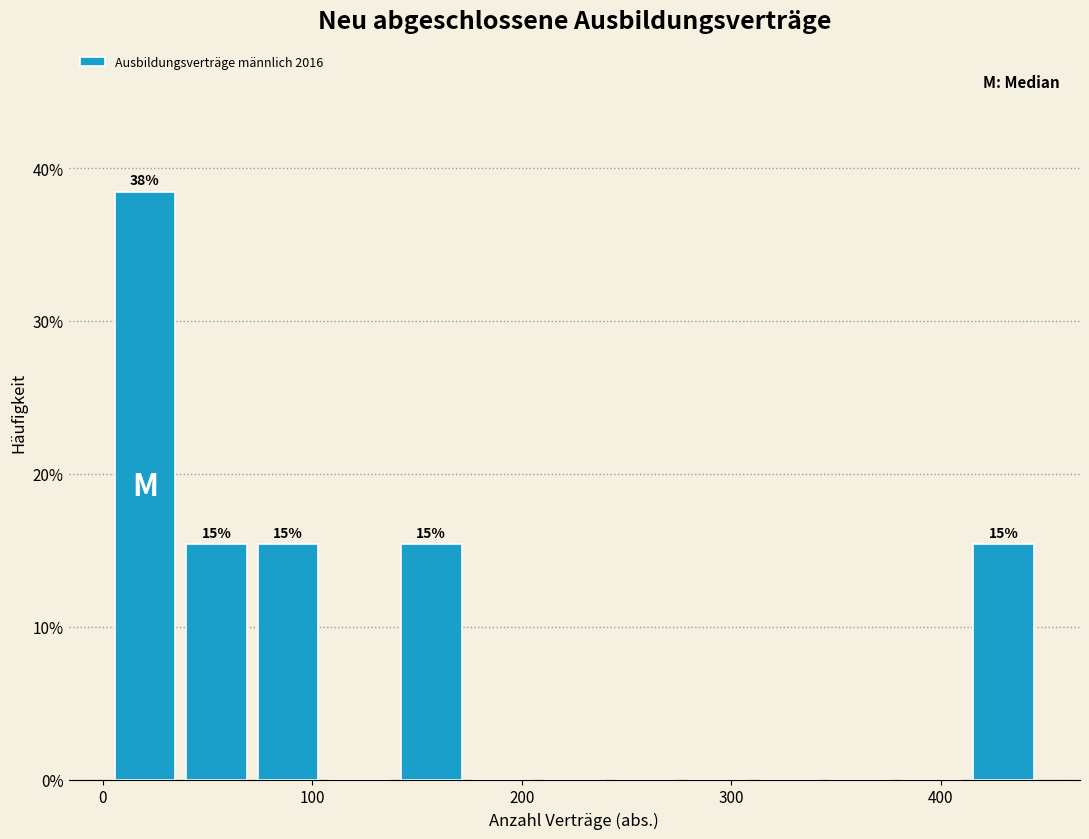

Around what value on the x-axis is the tallest bar? Give the approximate position of its centre, as read against the axis.

20